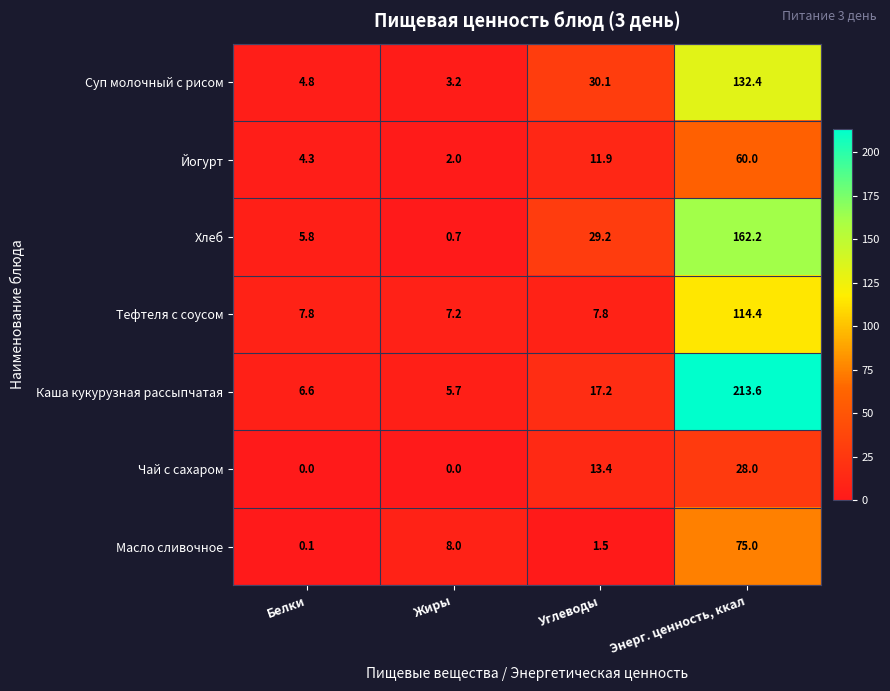

At Белки, list the series in order from smallest to largest.

Чай с сахаром, Масло сливочное, Йогурт, Суп молочный с рисом, Хлеб, Каша кукурузная рассыпчатая, Тефтеля с соусом